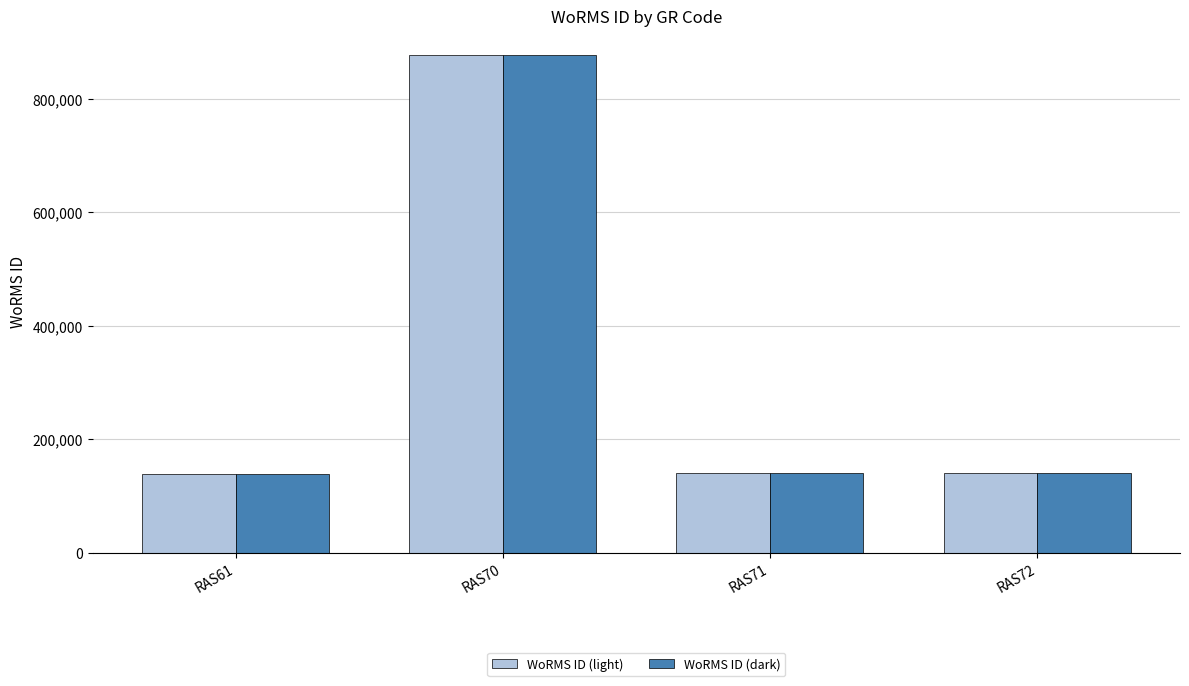

The value of WoRMS ID (light) at RAS71 is 140403. True or false?

True